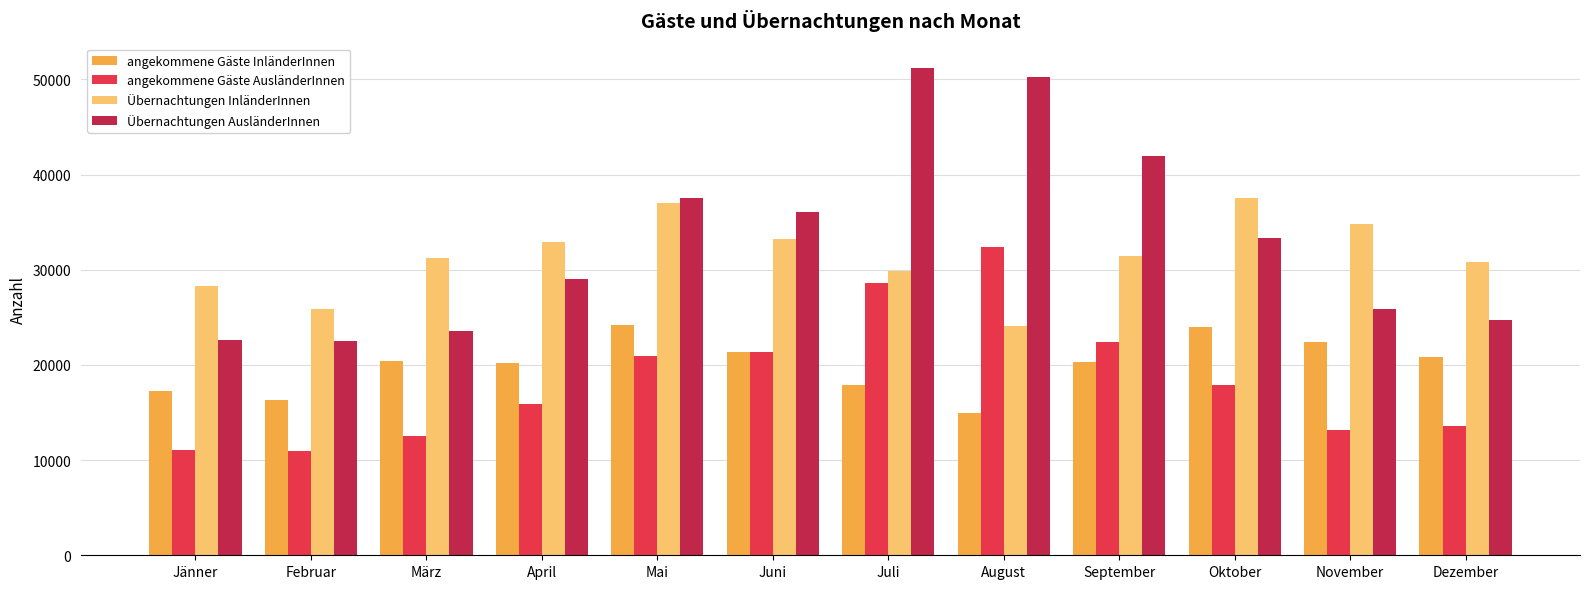

Which series has the largest range (max minus min)?

Übernachtungen AusländerInnen